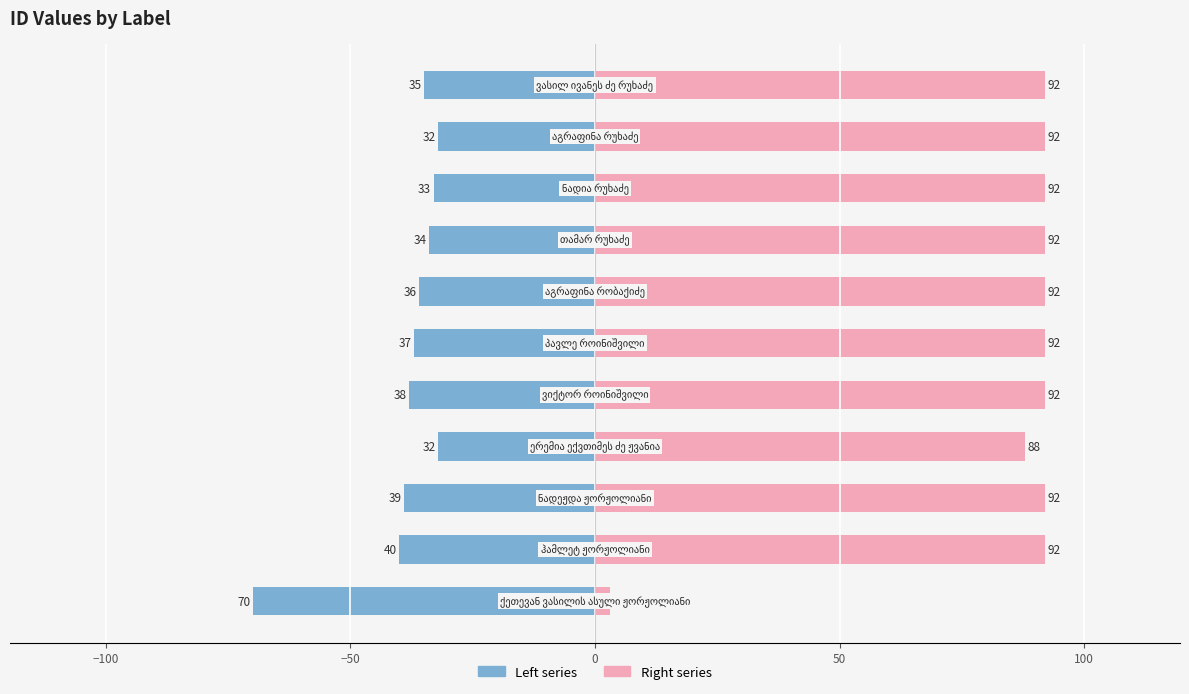

What is the lowest value of the Right (div mod) series?

3